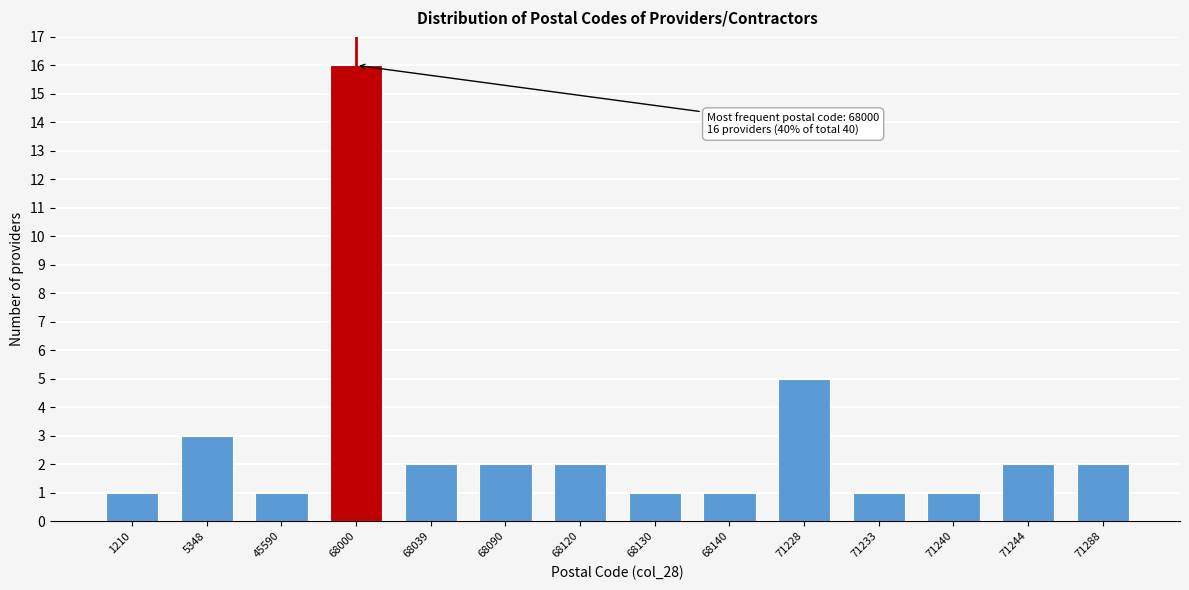

Reading left to right, transcribe all the data shown in this chart.

1210=1	5348=3	45590=1	68000=16	68039=2	68090=2	68120=2	68130=1	68140=1	71228=5	71233=1	71240=1	71244=2	71288=2